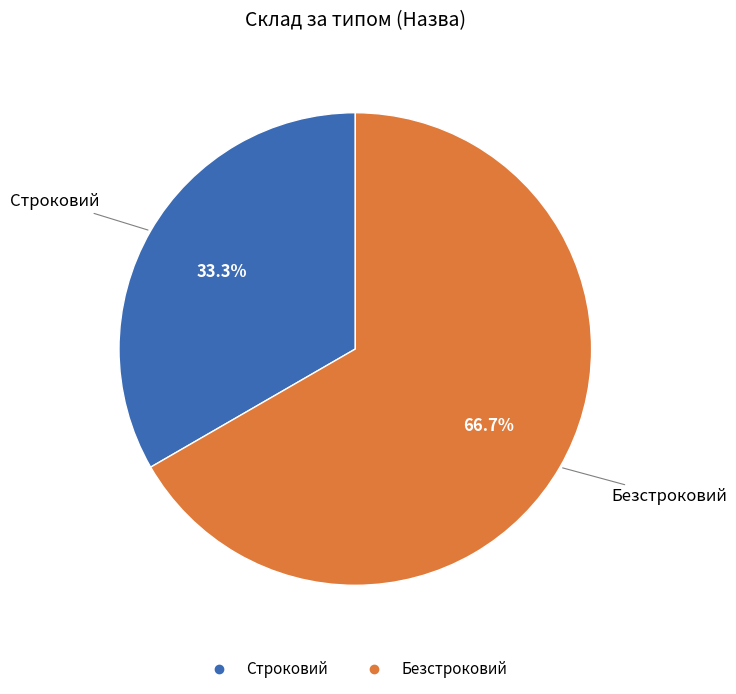

To the nearest percent, what is the average slice percentage?

50%